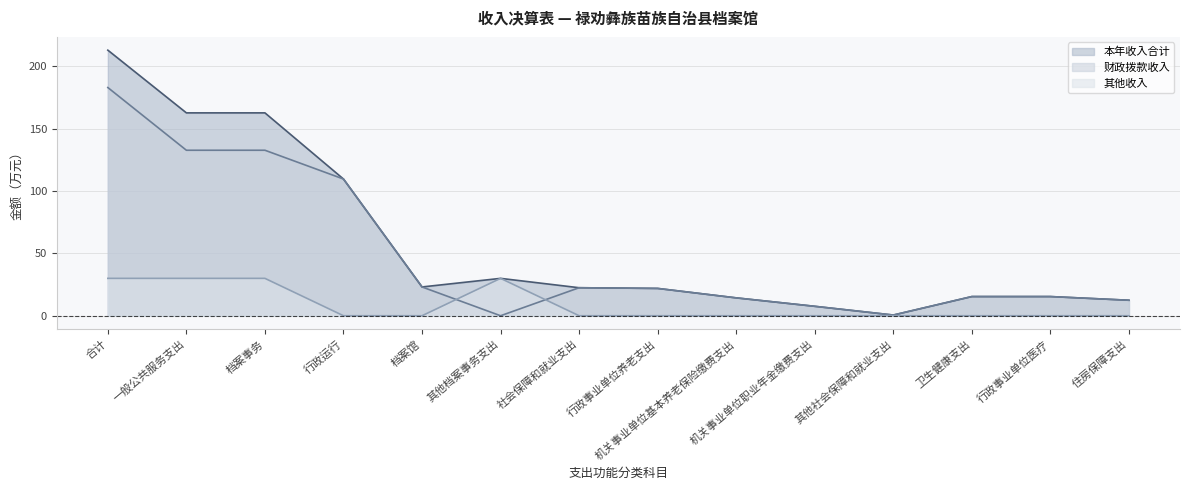

True or false: 财政拨款收入 has a value of 158.1 at 行政运行.

False